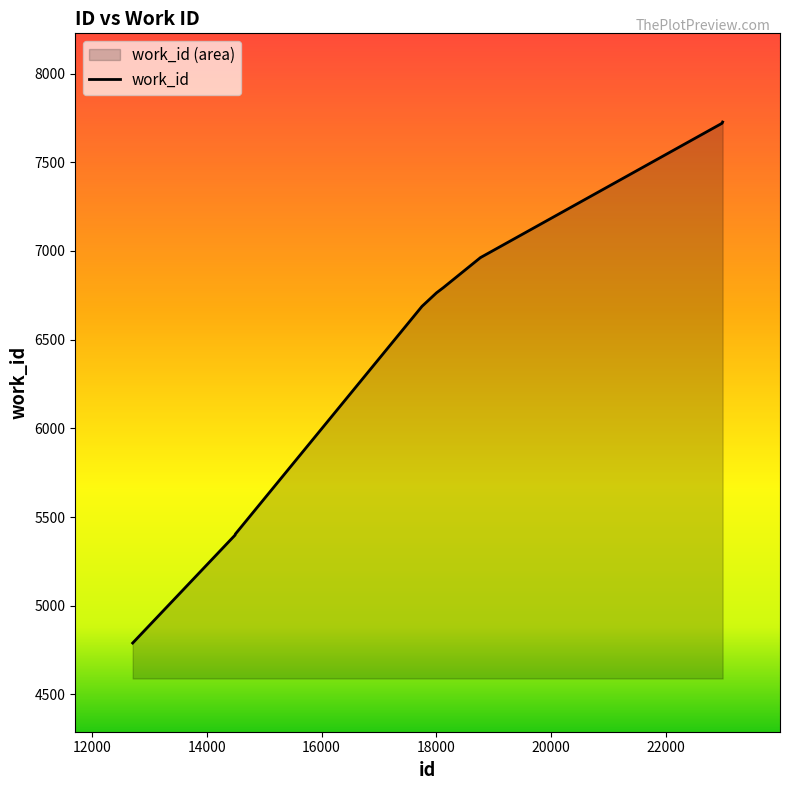

How many distinct data groups are displayed?

1